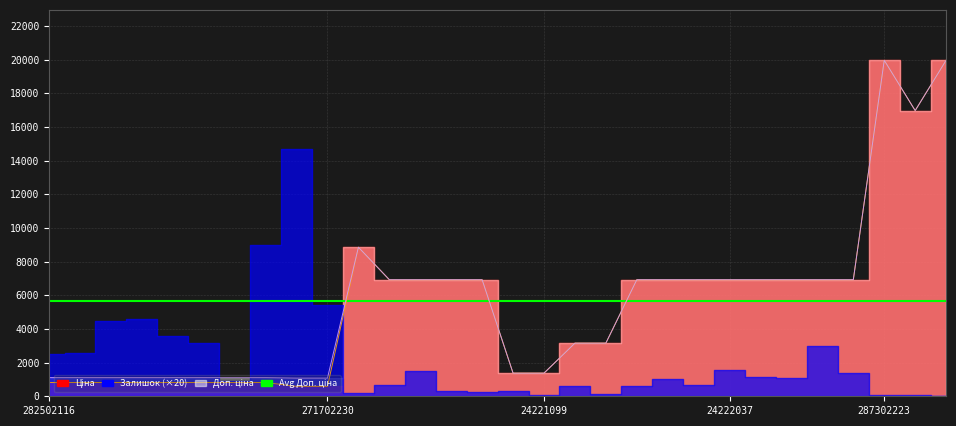

What is the difference between the maximum and minimum values in the Ціна series?

19374.3